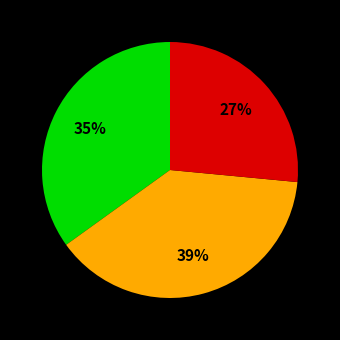

Does any single category account for the majority?

No